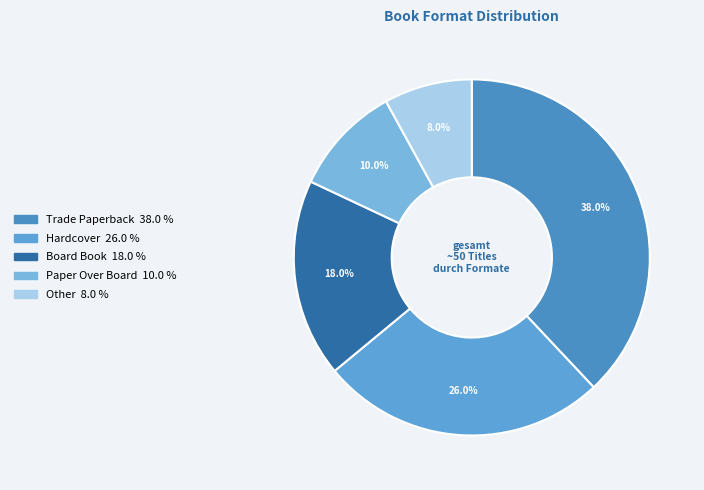

Is the sum of Paper Over Board and Other greater than half?

No